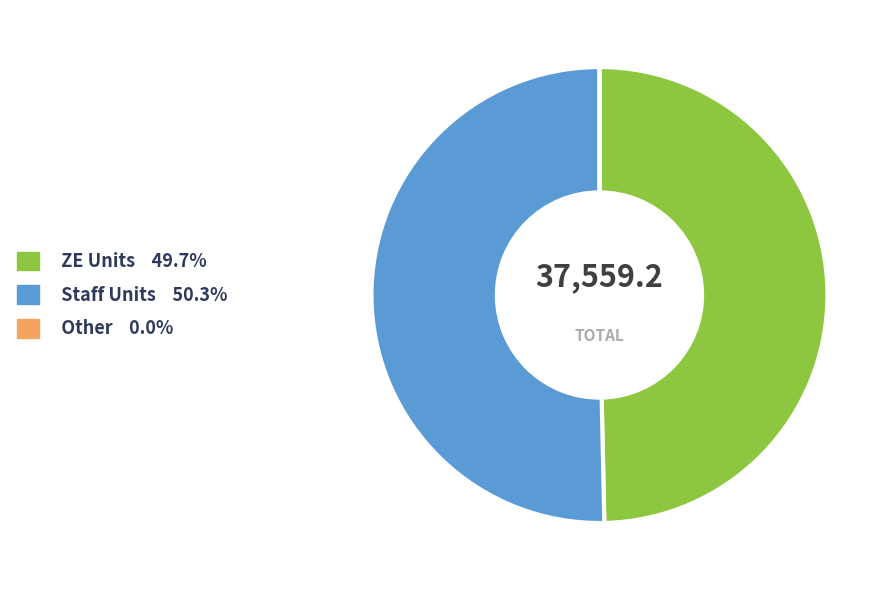

Approximately how many times larger is the value at ZE Units 49.7% compared to Staff Units 50.3%?

1.0